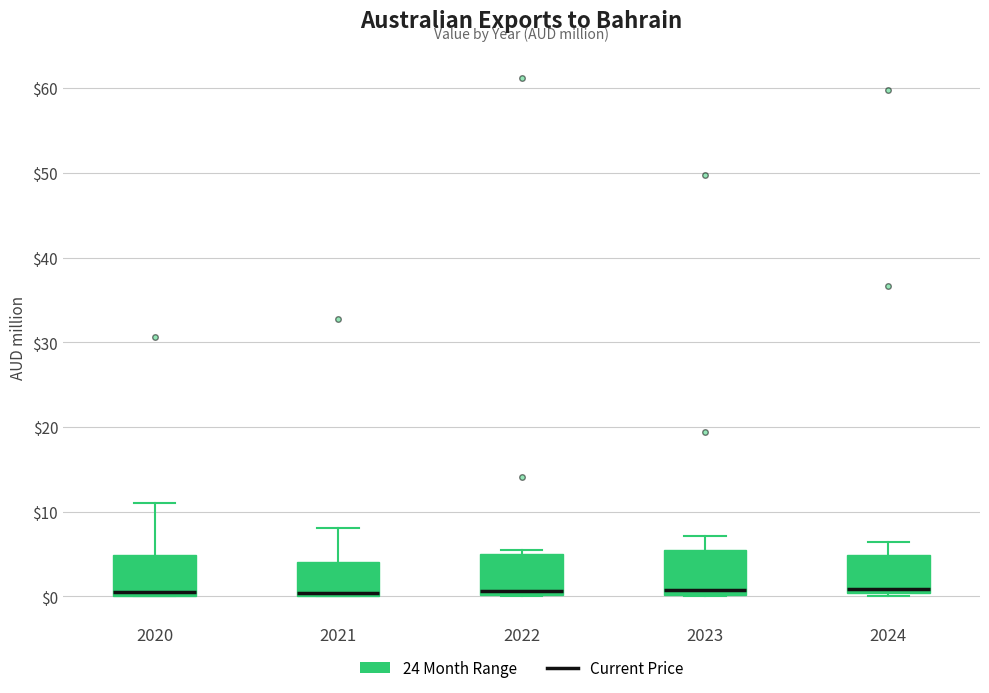

Where does the median line of the box at x = 2024 sit on the y-axis? The values are not printed on the chart, so give them approximately, as read against the axis.

1